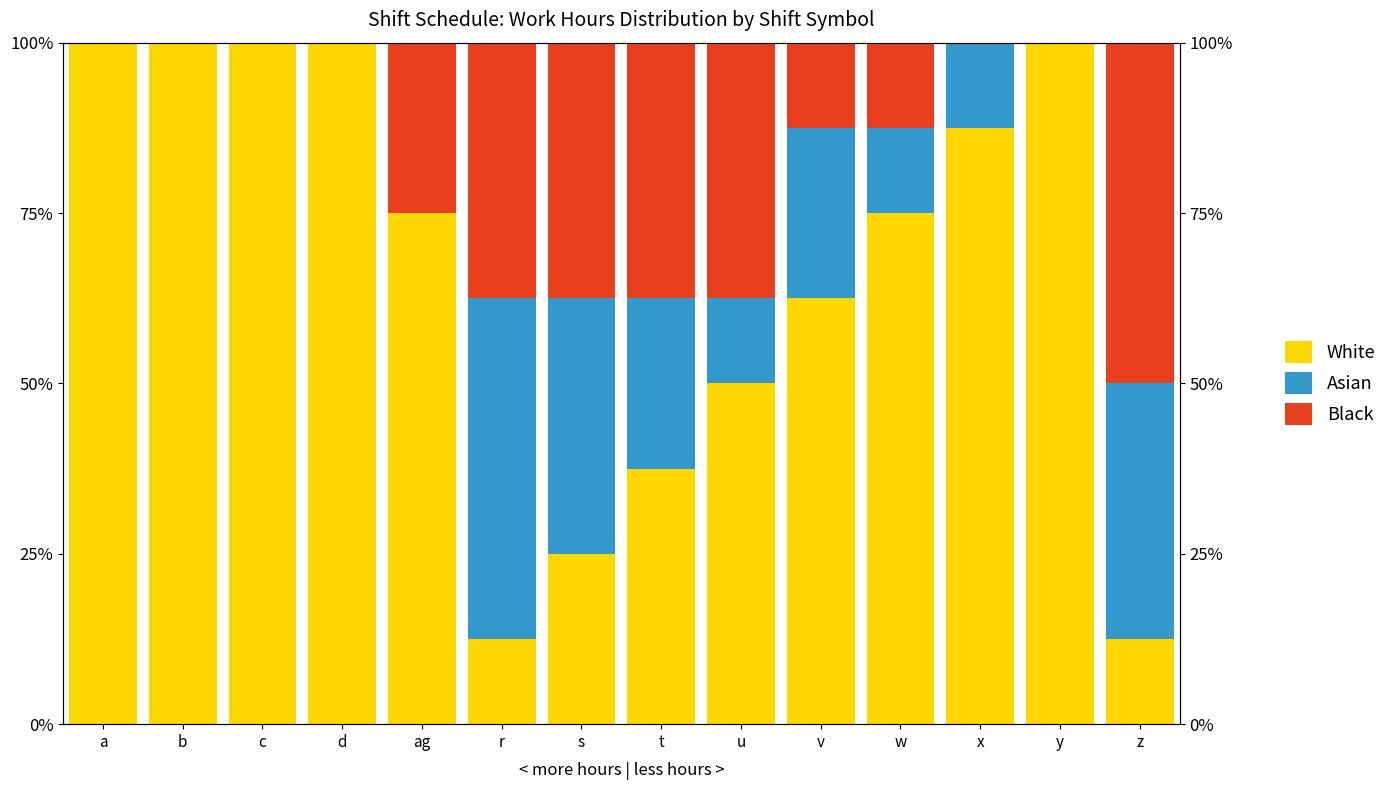

Where does the White series first go above 75?

a